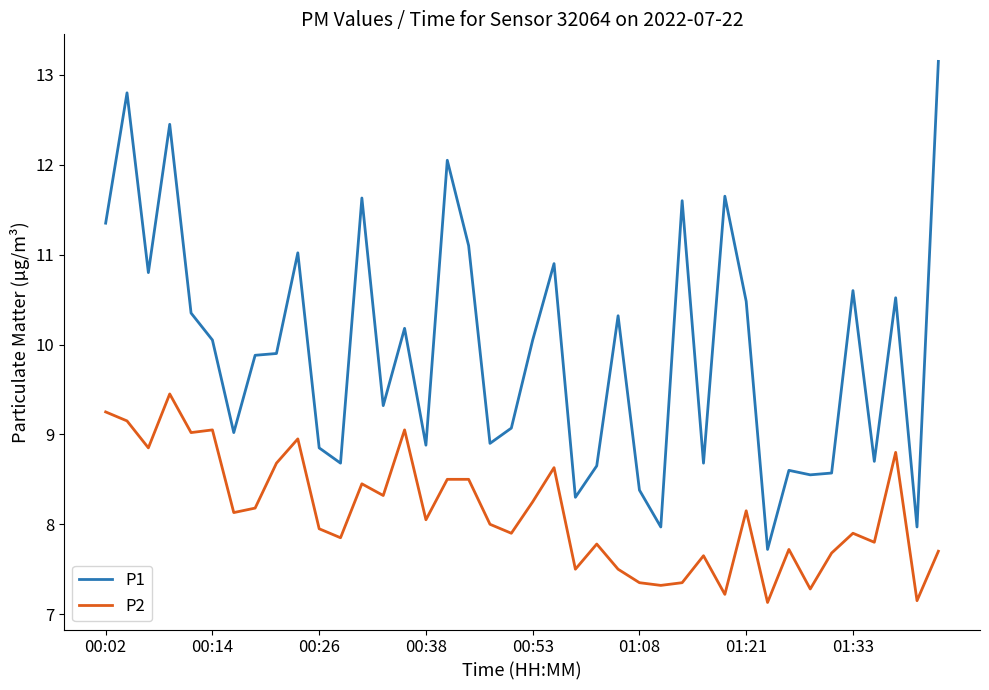

Which series has the largest total across all categories?

P1